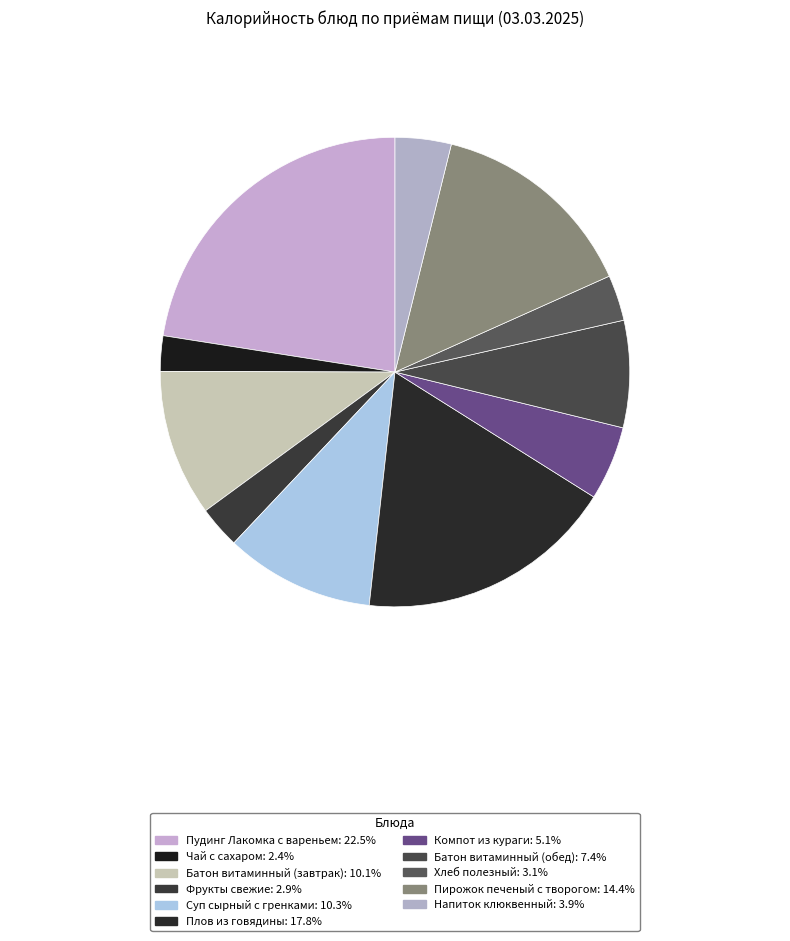

Is it true that Батон витаминный (обед) is 7% of the pie?

True